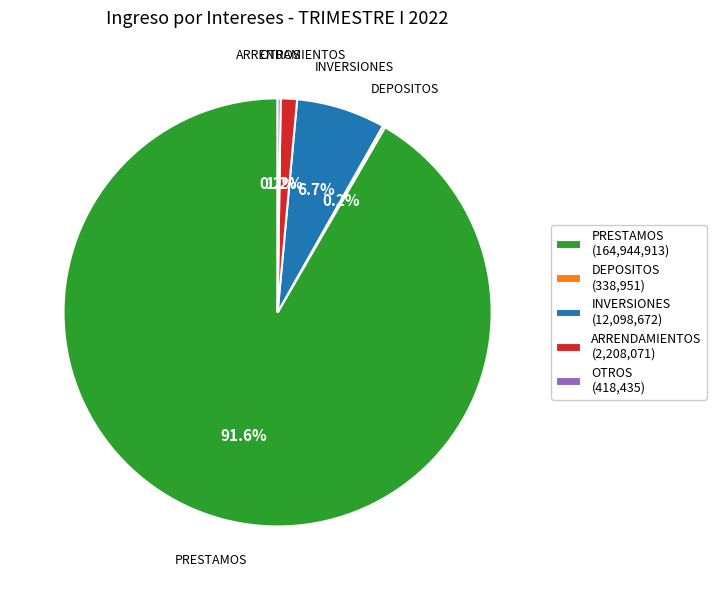

To the nearest percent, what is the difference between the largest and smallest slice percentages?

91%